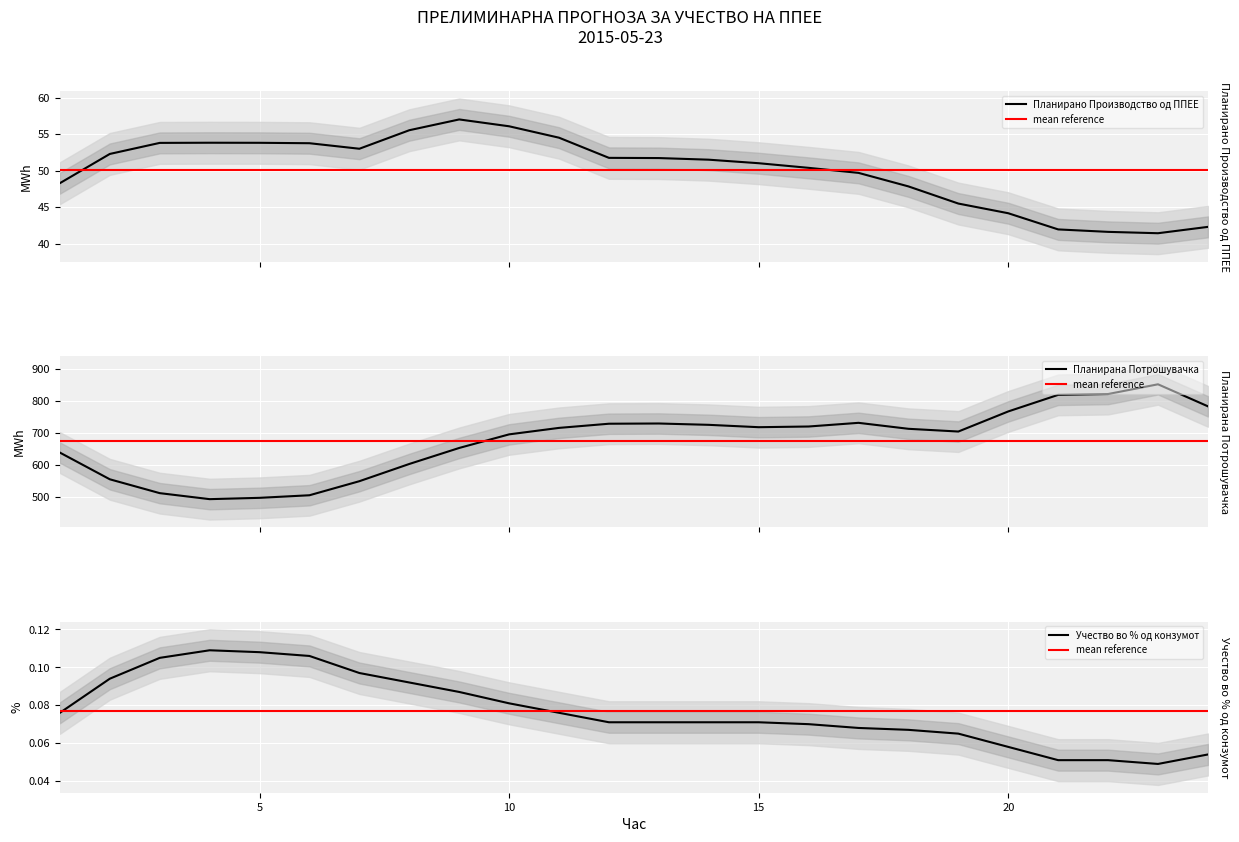

What is the average value of the Планирано Производство од ППЕЕ series?

50.1